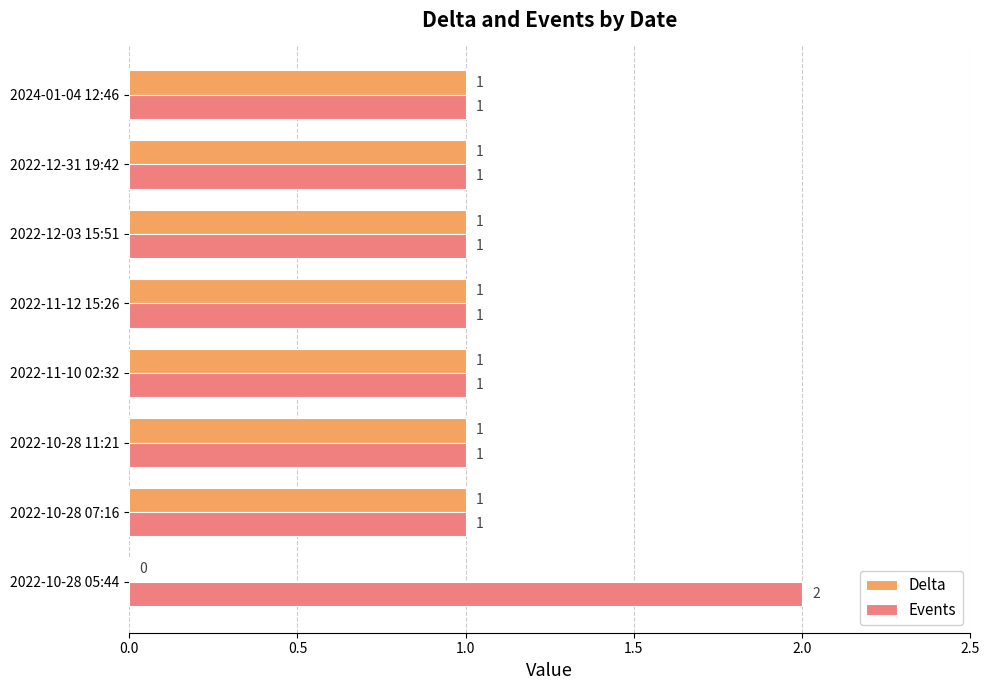

Count the number of categories in the chart.

8